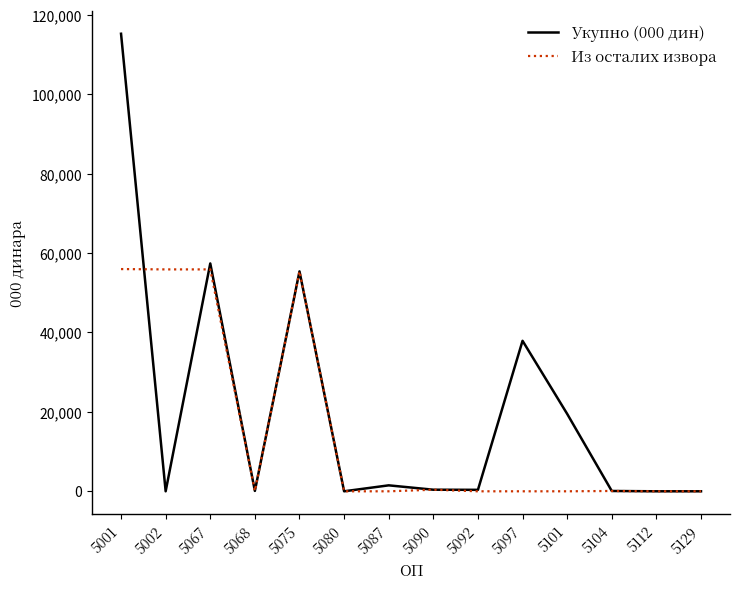

Between which two adjacent categories do Укупно (000 дин) and Из осталих извора first intersect?

5001 and 5002